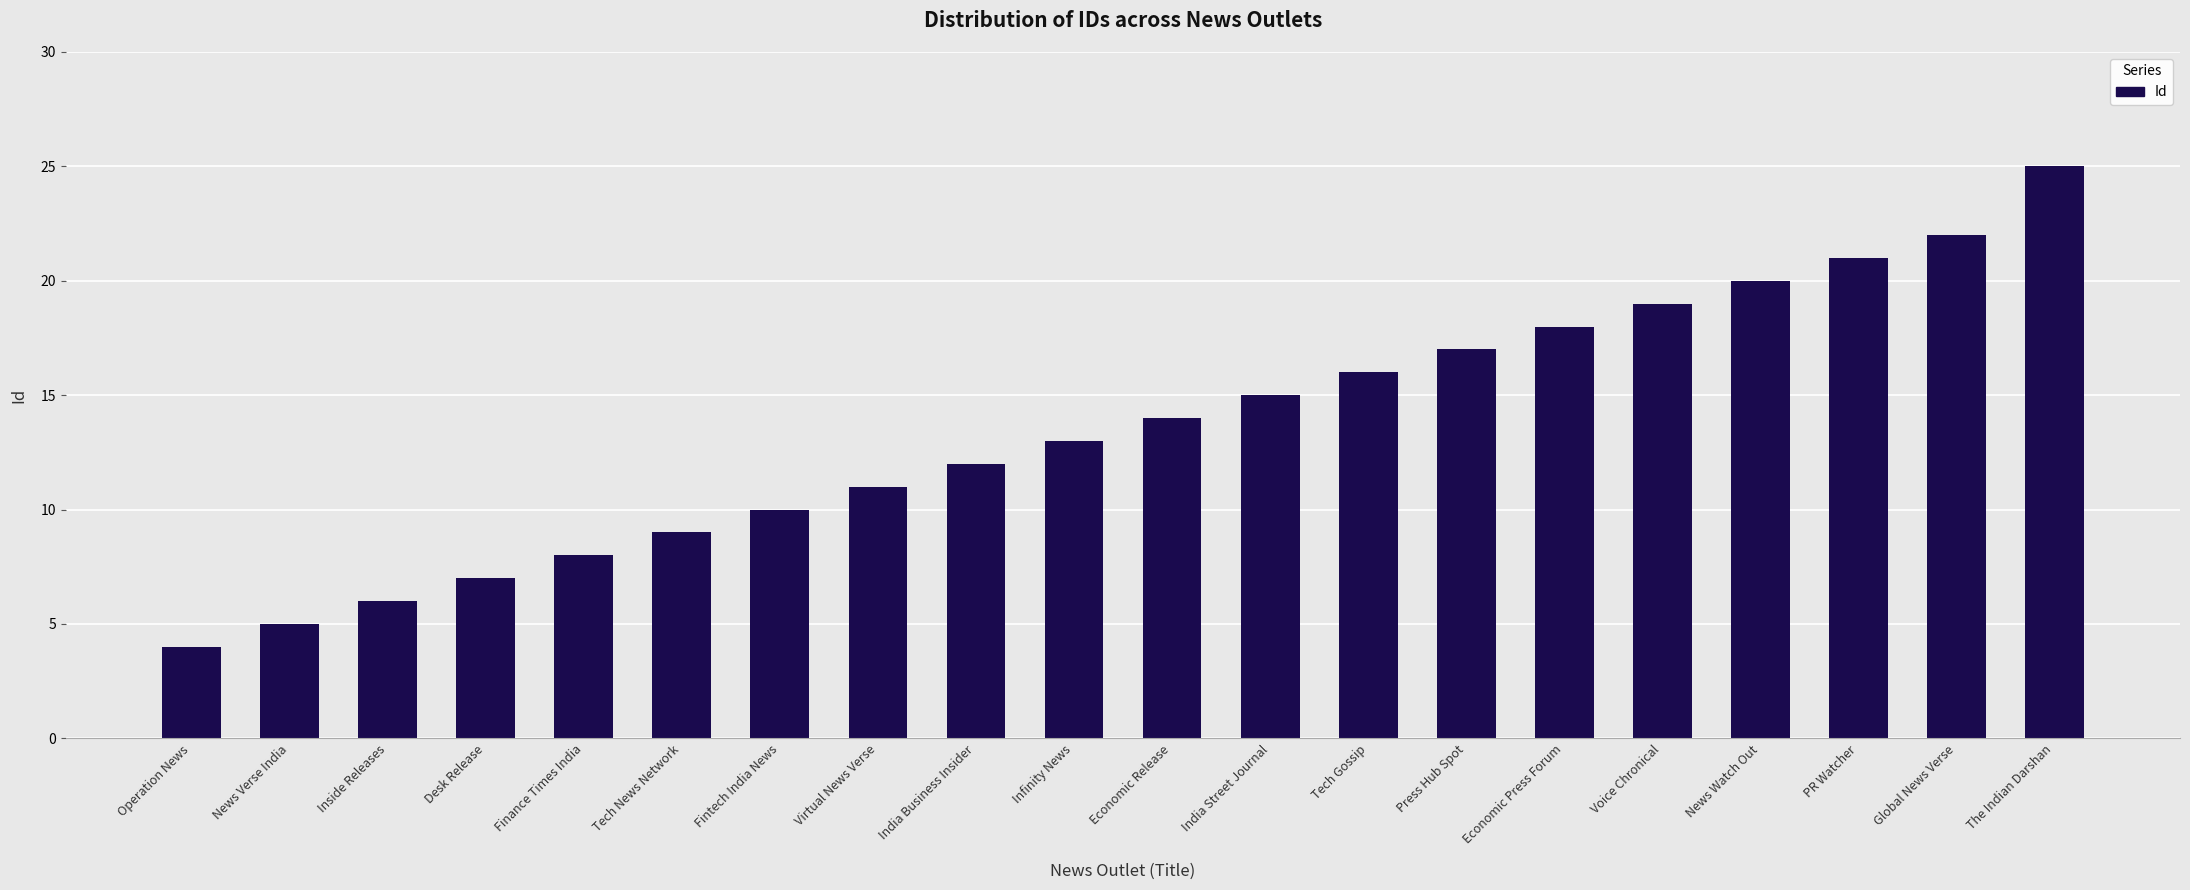

The chart shows a value of 5 at News Verse India. True or false?

True